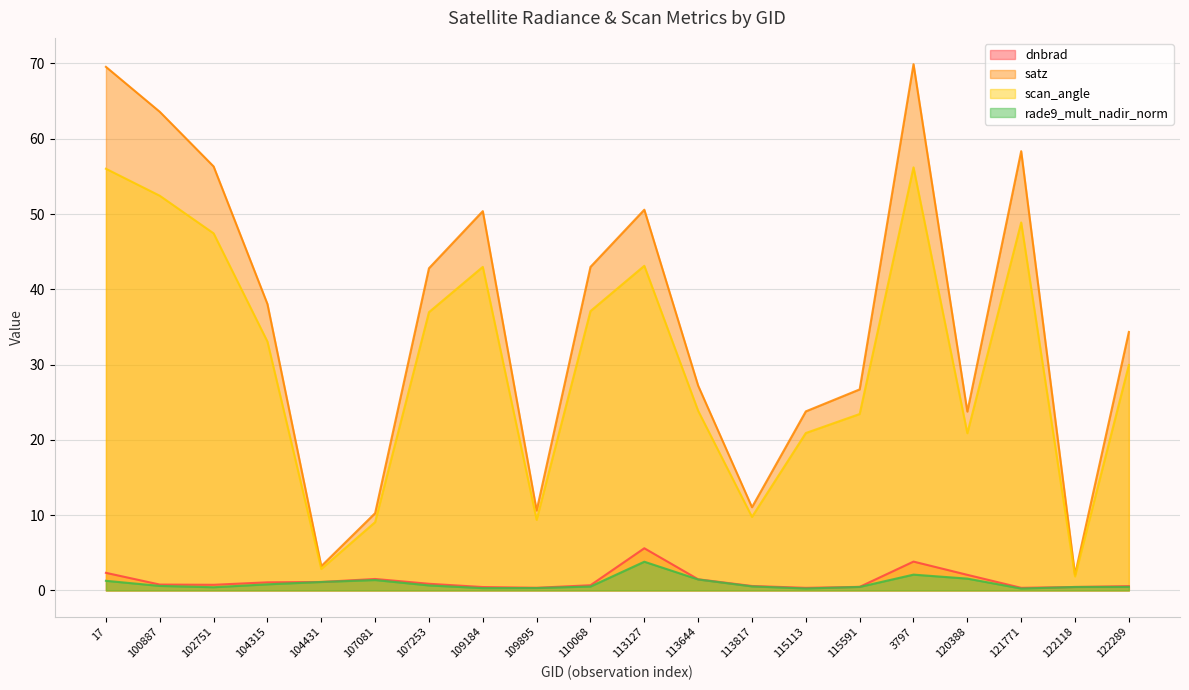

What is the total value across all series at 102751?

104.9